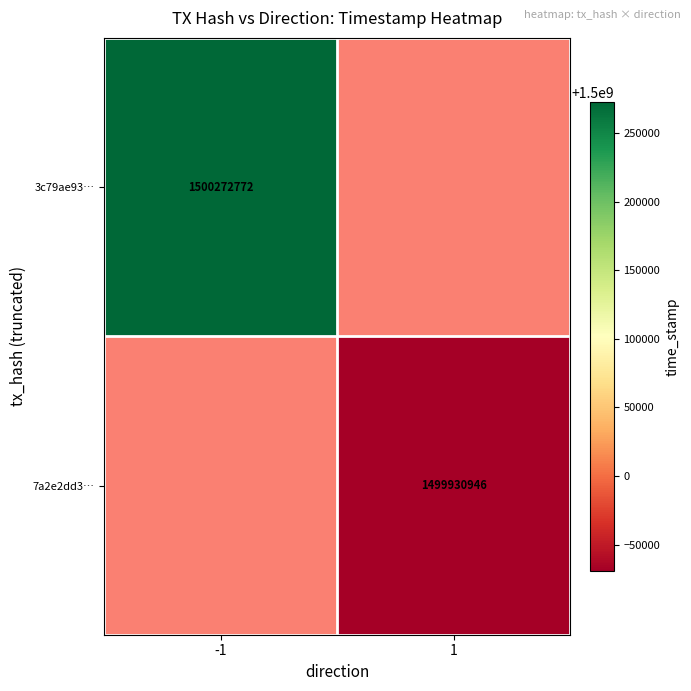

Is the value of 7a2e2dd3… at 1 greater than the value of 3c79ae93… at -1?

No